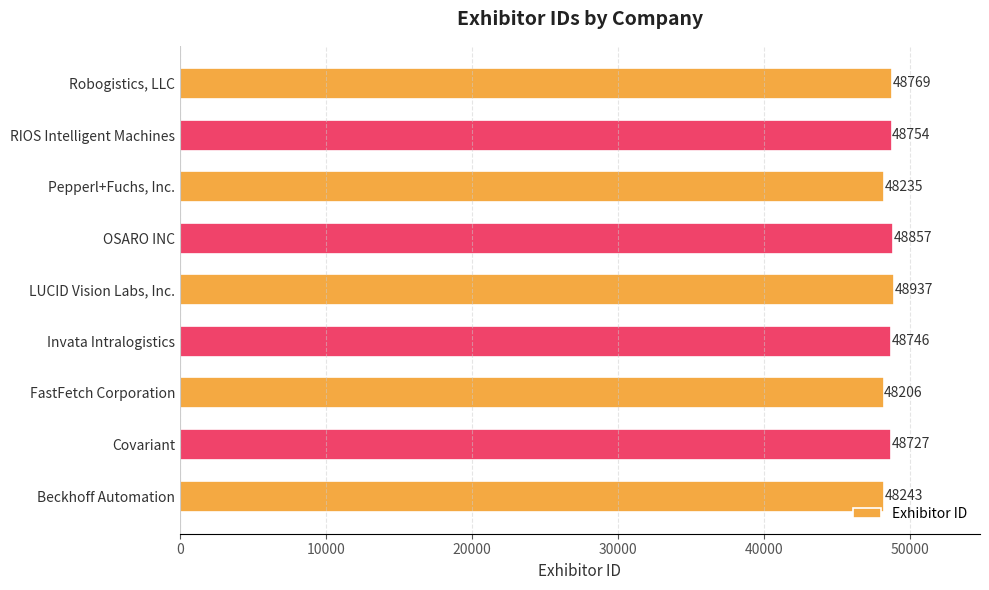

Which category has the highest value across all series?

LUCID Vision Labs, Inc.